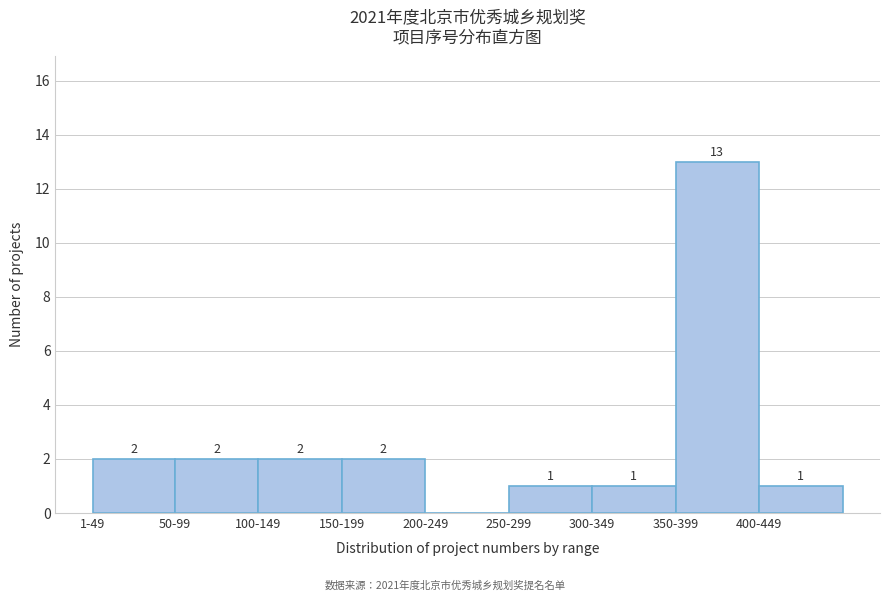

Reading left to right, list all the values displayed in this chart.

1-49=2	50-99=2	100-149=2	150-199=2	200-249=0	250-299=1	300-349=1	350-399=13	400-449=1